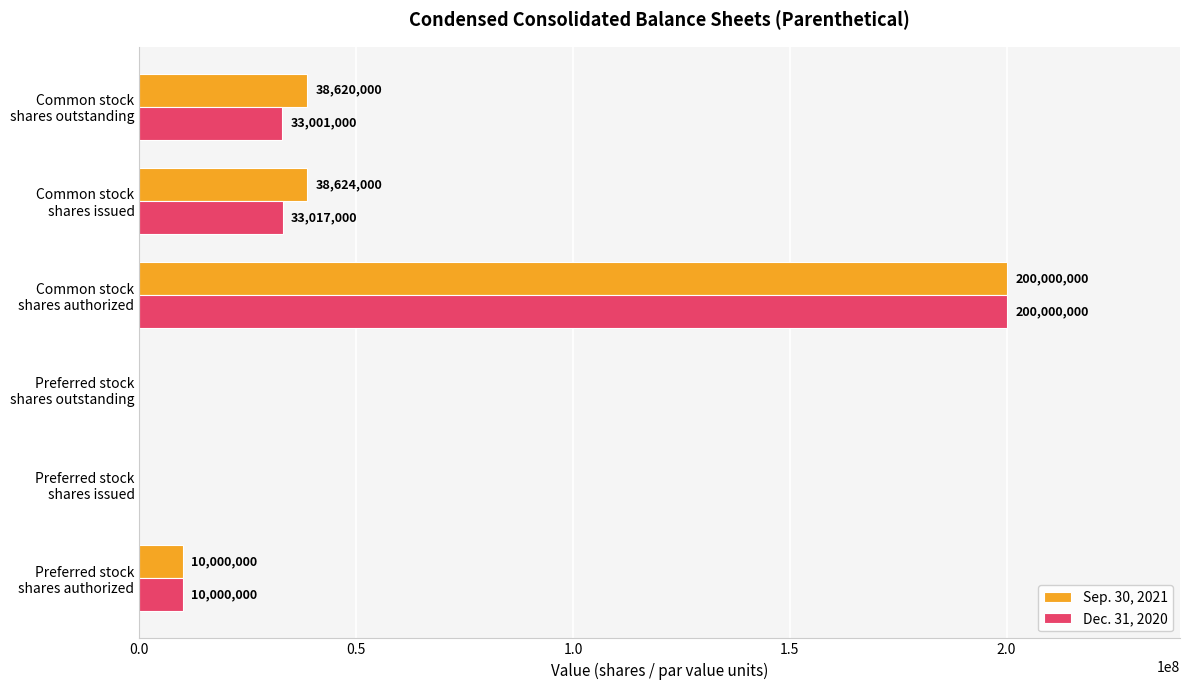

What is the maximum value shown in the chart?

200000000